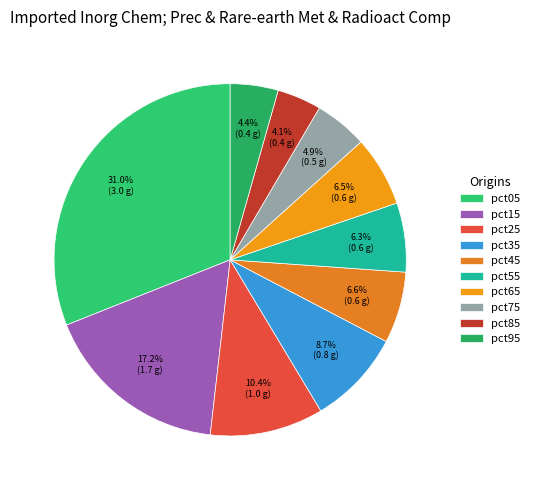

What percentage do pct95 and pct35 together represent?

13.1%